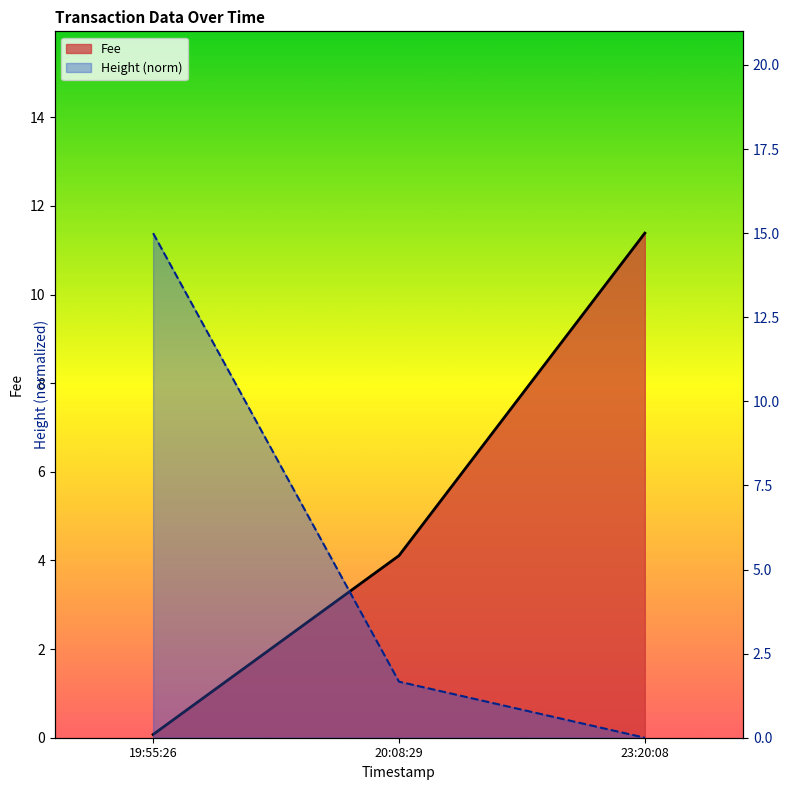

True or false: Height has a value of 15.0 at 19:55:26.

True